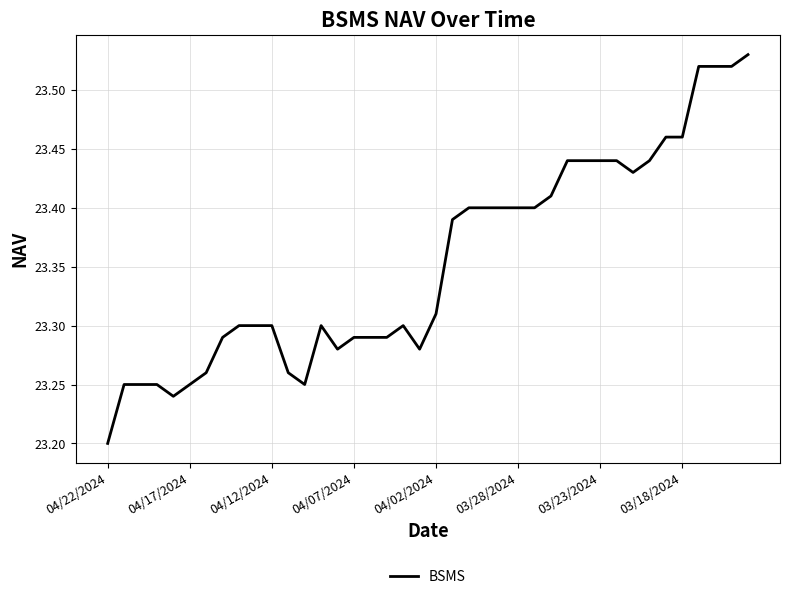

What is the value of the 38th point from the left?

23.5